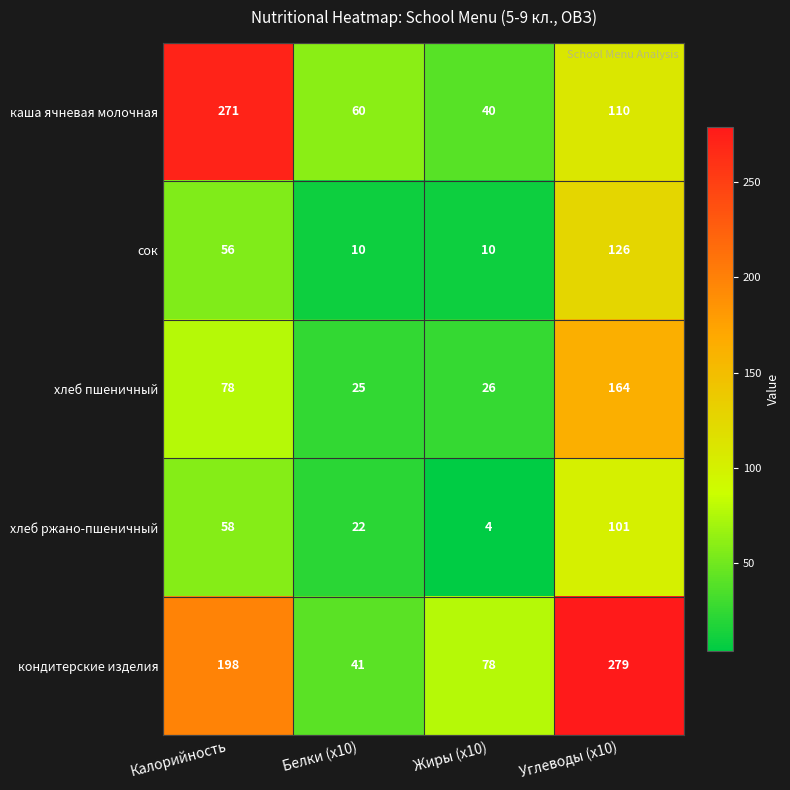

How many distinct data groups are displayed?

5